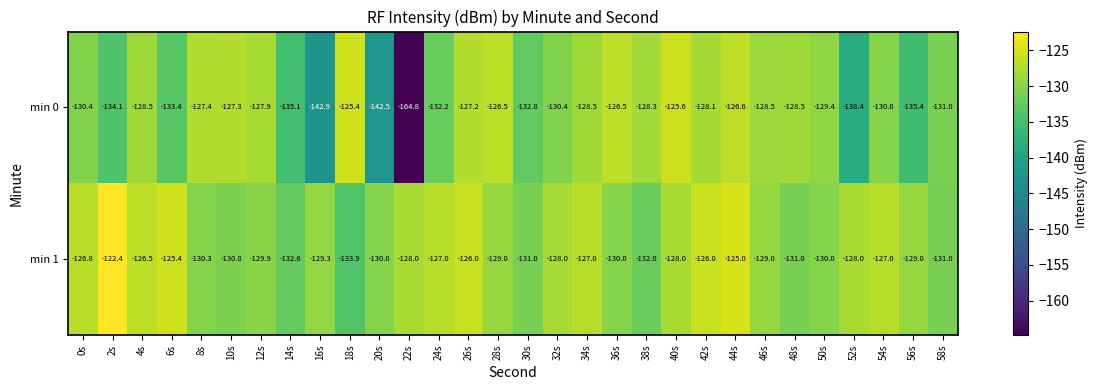

What is the average value of the min 1 series?

-128.7